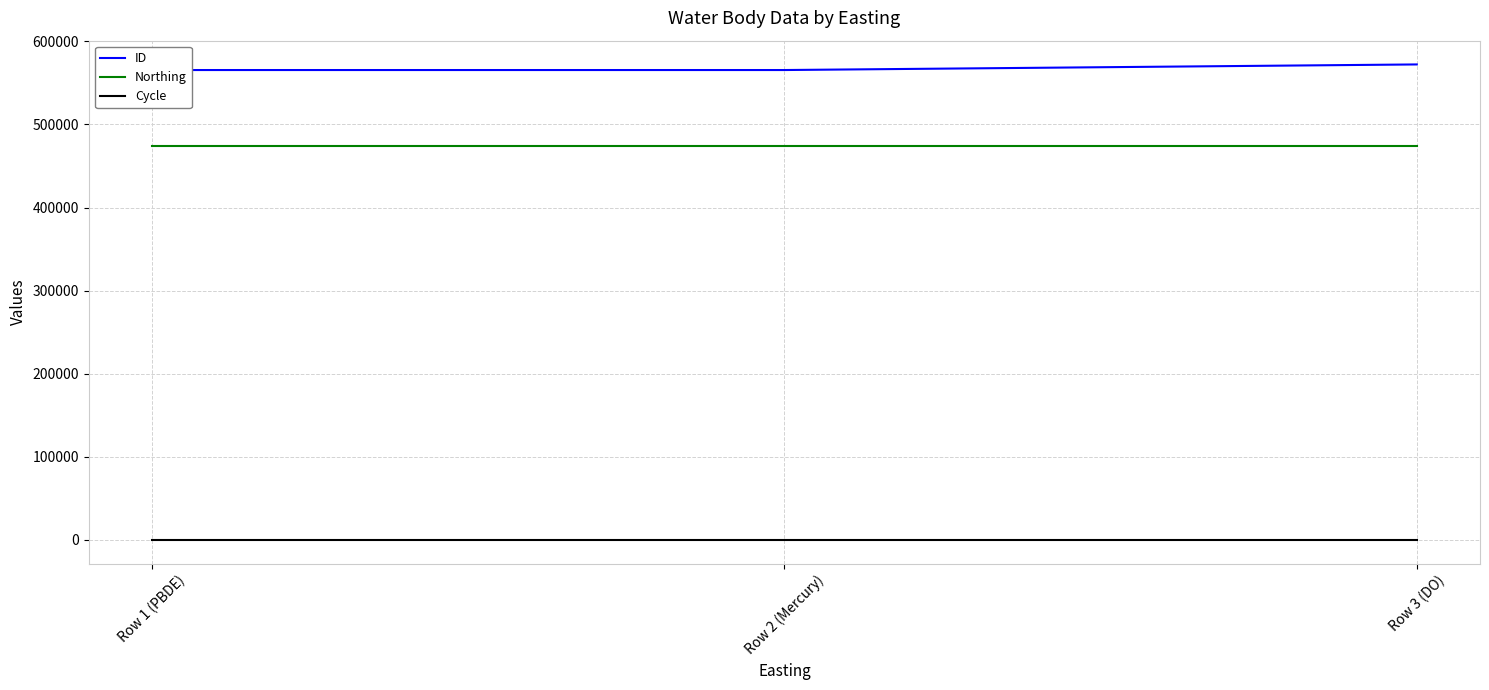

What is the highest value of the Northing series?

473551